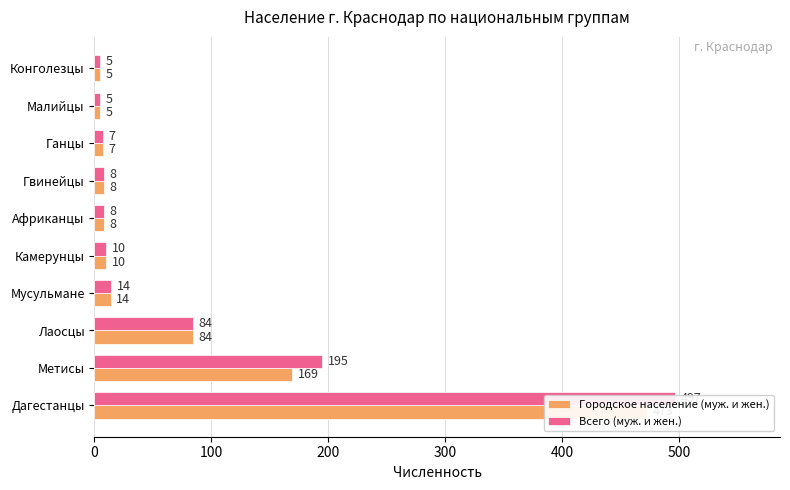

Between Гвинейцы and Ганцы, which series saw the biggest shift?

Городское население (муж. и жен.)